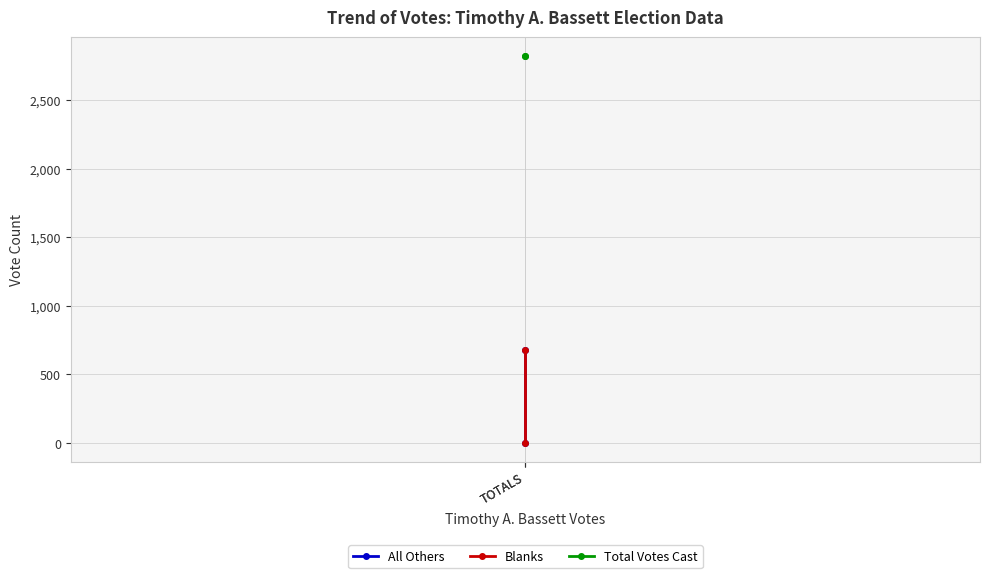

Reading right to left, extract all data points from this chart.

All Others: TOTALS=678	TOTALS=0
Blanks: TOTALS=678	TOTALS=0
Total Votes Cast: TOTALS=2820	TOTALS=2820